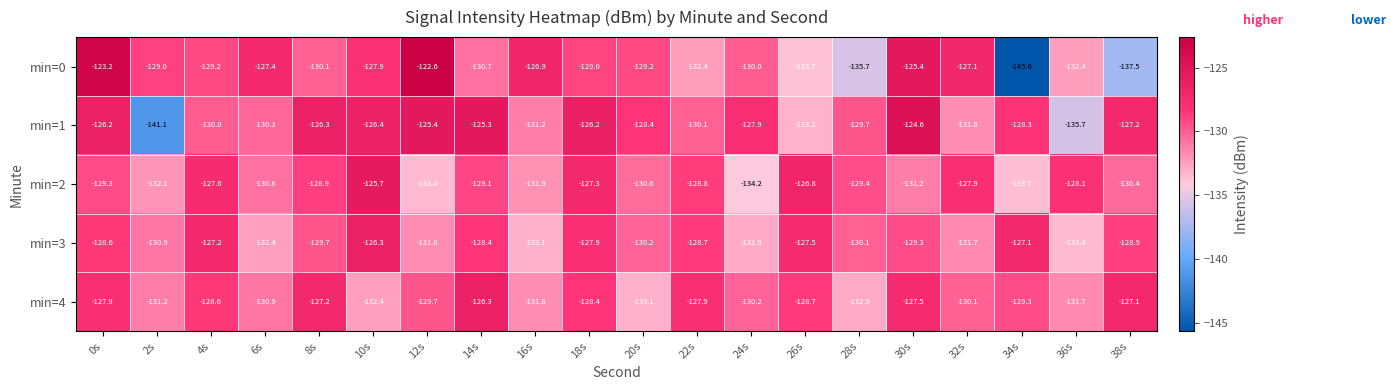

The value of min=1 at 20s is -128.4. True or false?

True